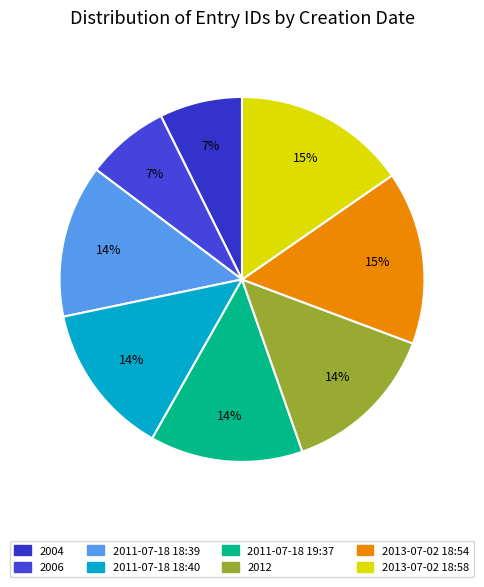

What is the total percentage of 2013-07-02 18:54 and 2011-07-18 18:39?

28.9%